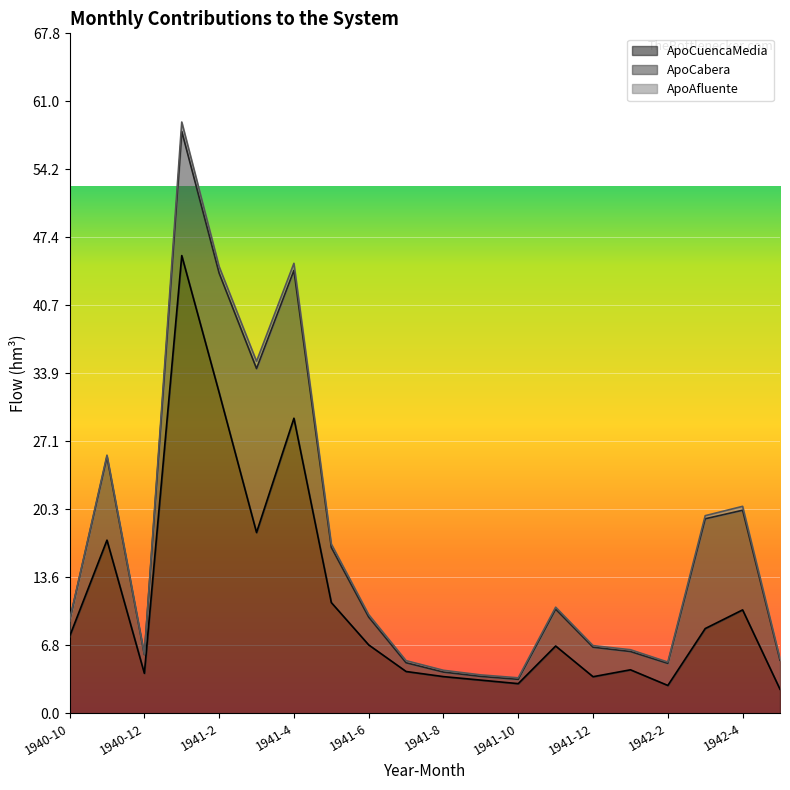

What is the difference between the highest and lowest values at 1941-4?

28.7